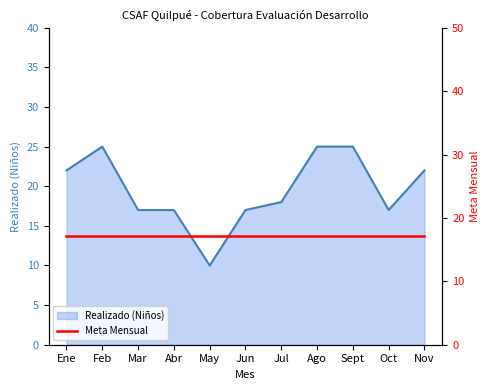

How many points are higher than both their immediate neighbors (excluding endpoints)?

1